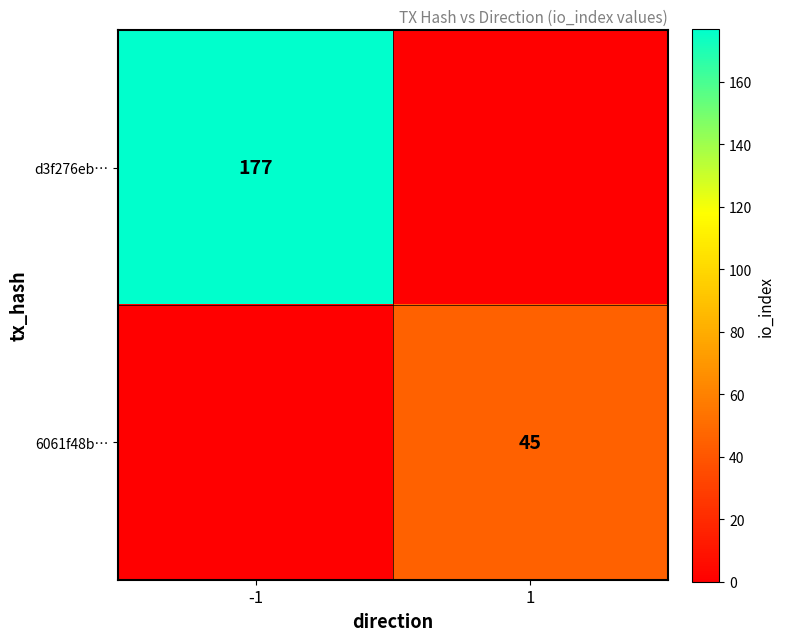

Is it true that d3f276eb… equals 233 at -1?

False